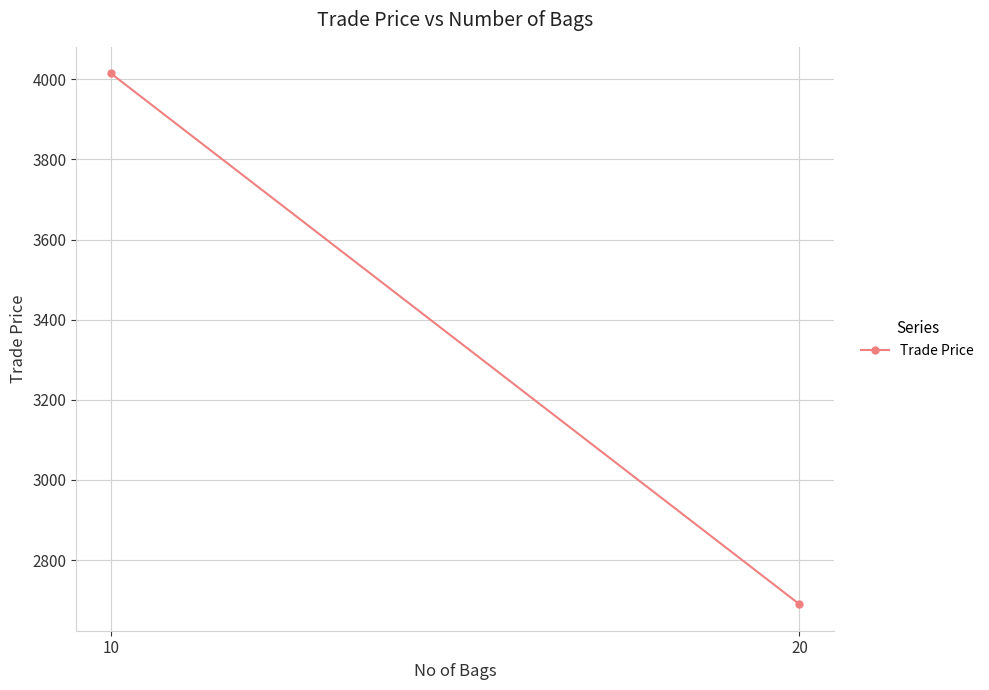

At which category does the chart reach its minimum across all series?

20